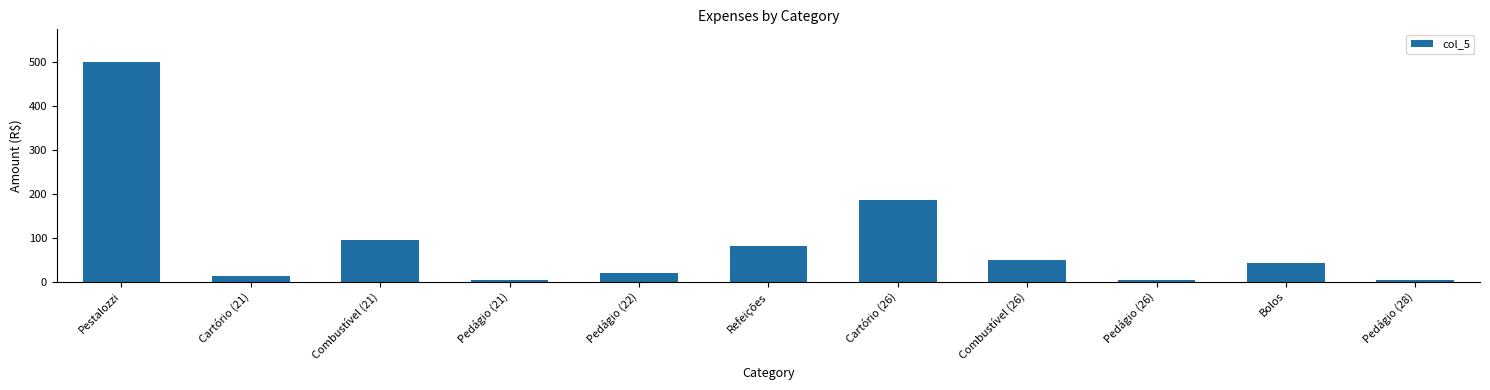

Is it true that the value at Bolos is 42.0?

True